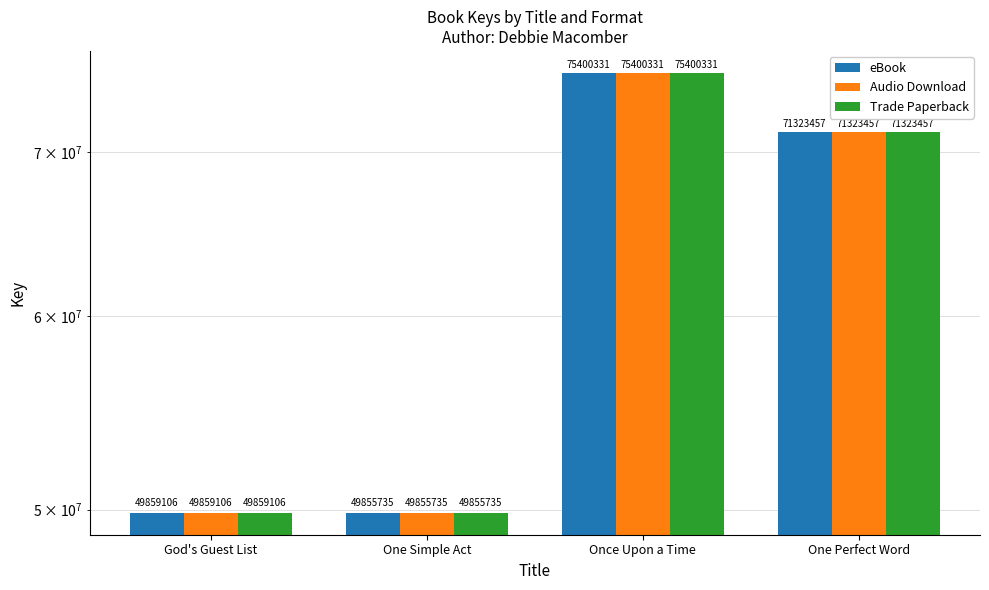

How many distinct data groups are displayed?

3